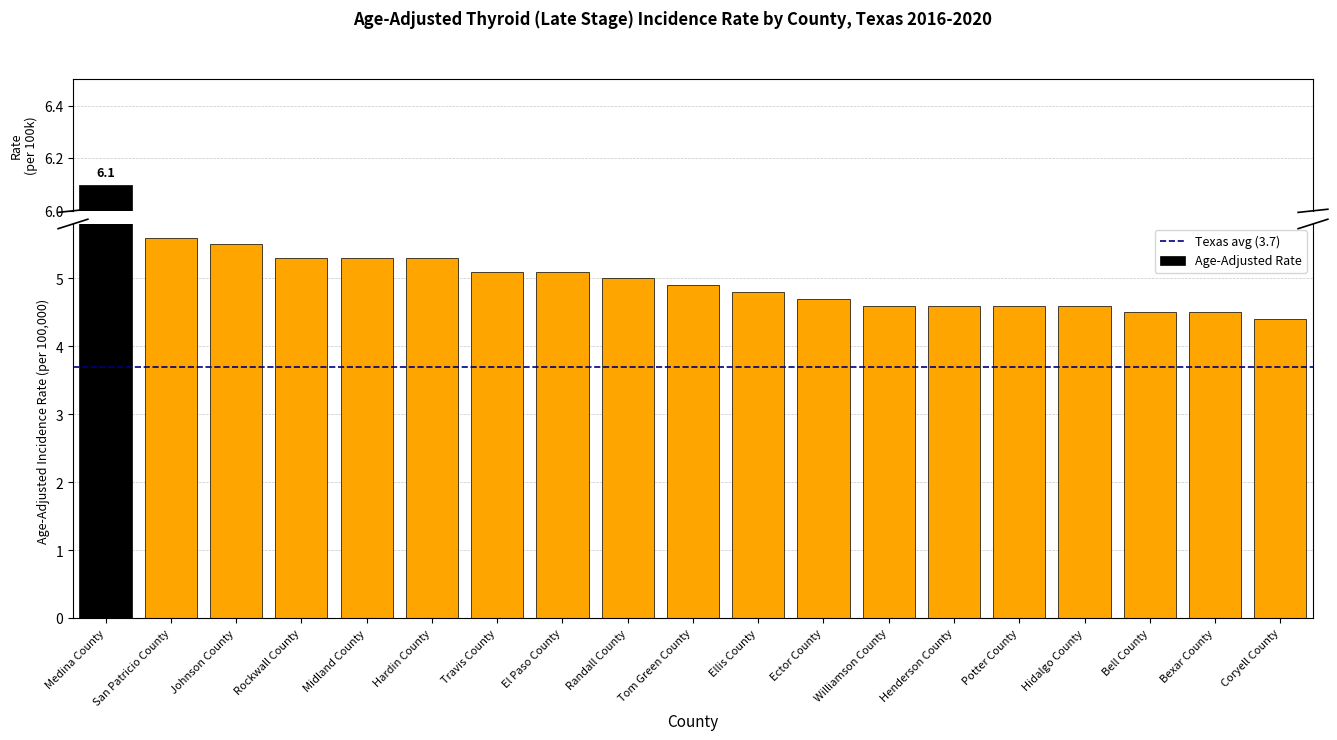

Is it true that the value at Rockwall County is 5.3?

True